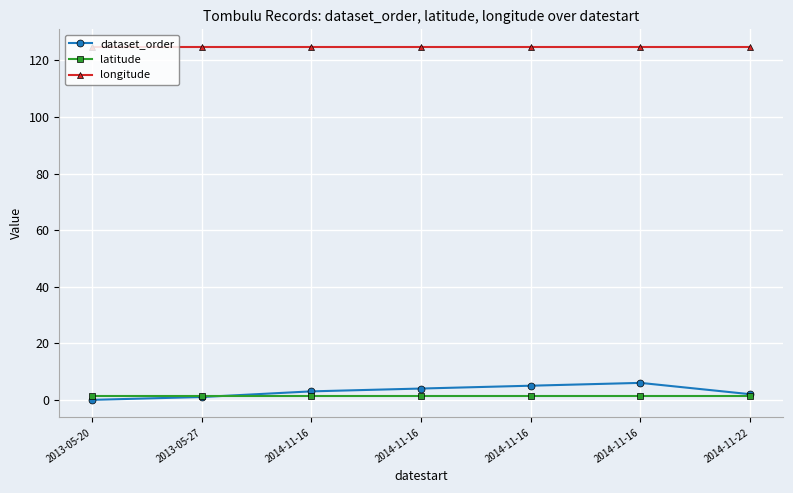

How many categories are shown in the chart?

7